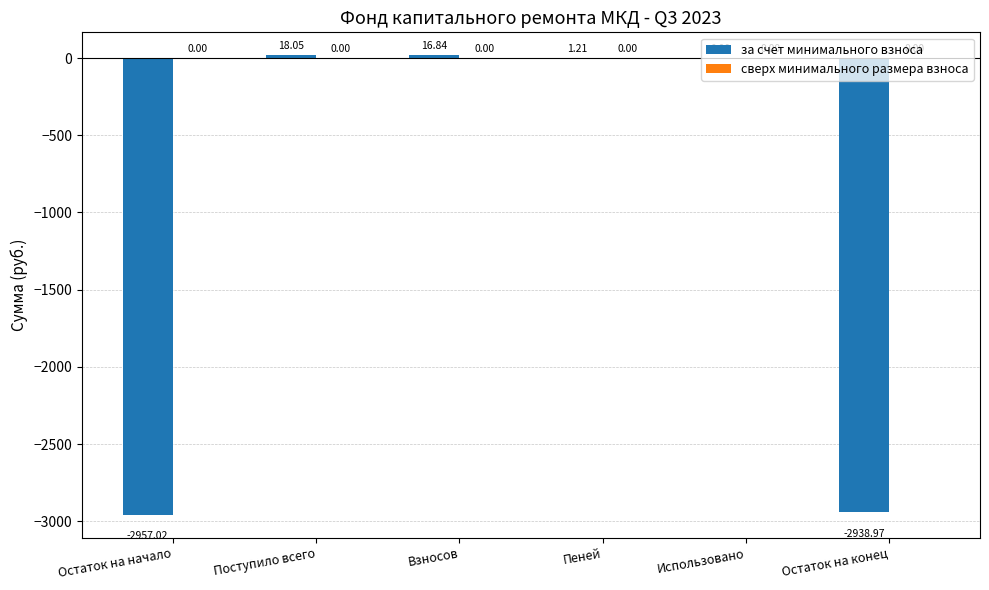

Count the number of data series in this chart.

1